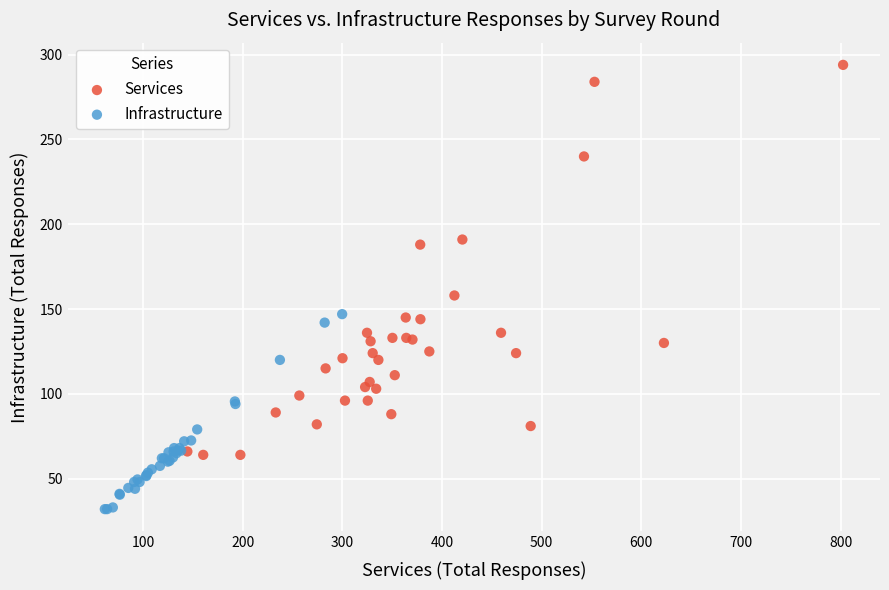

Which series reaches the maximum Y coordinate?

Services